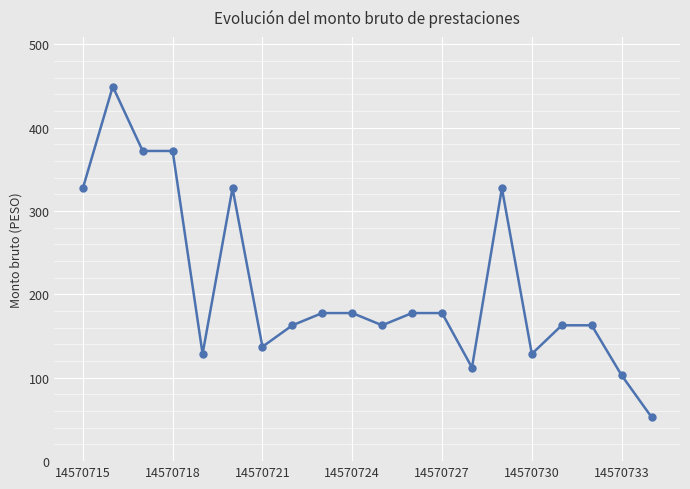

What is the value of the 4th point from the left?

372.1